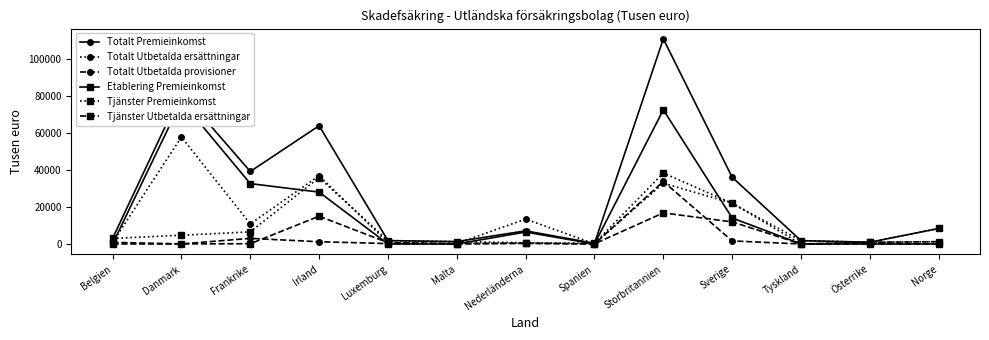

Where is the first local maximum for Totalt Premieinkomst?

Danmark